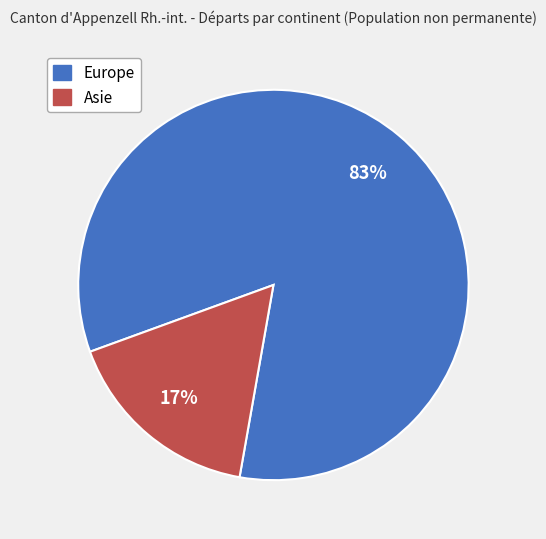

To the nearest percent, what is the average slice percentage?

50%